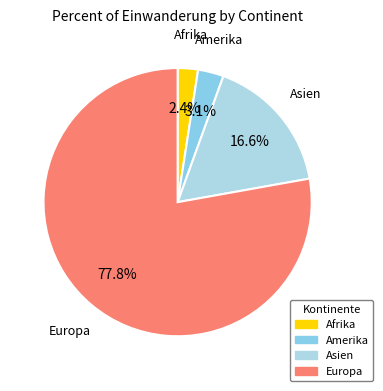

Which slice is the smallest?

Afrika